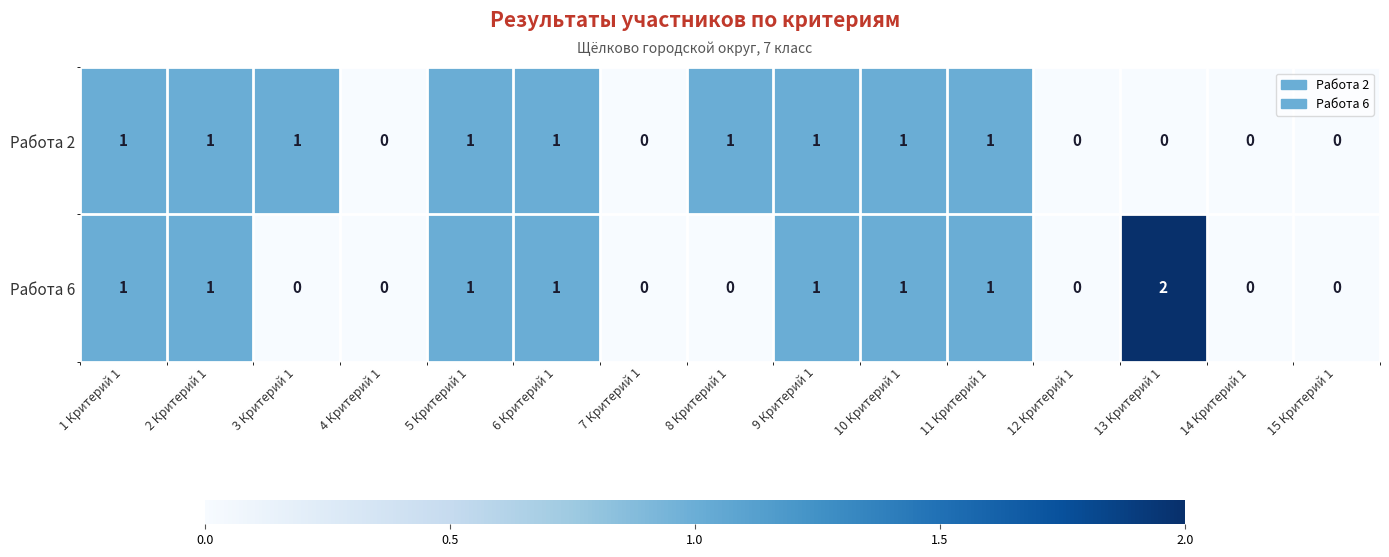

The value of Работа 2 at 6 Критерий 1 is 1. True or false?

True